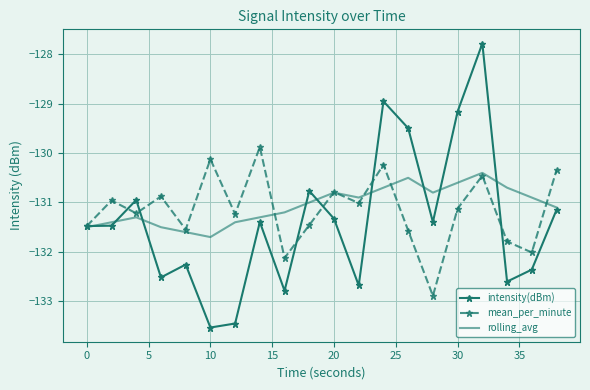

What is the difference between the maximum and minimum values in the intensity(dBm) series?

5.7